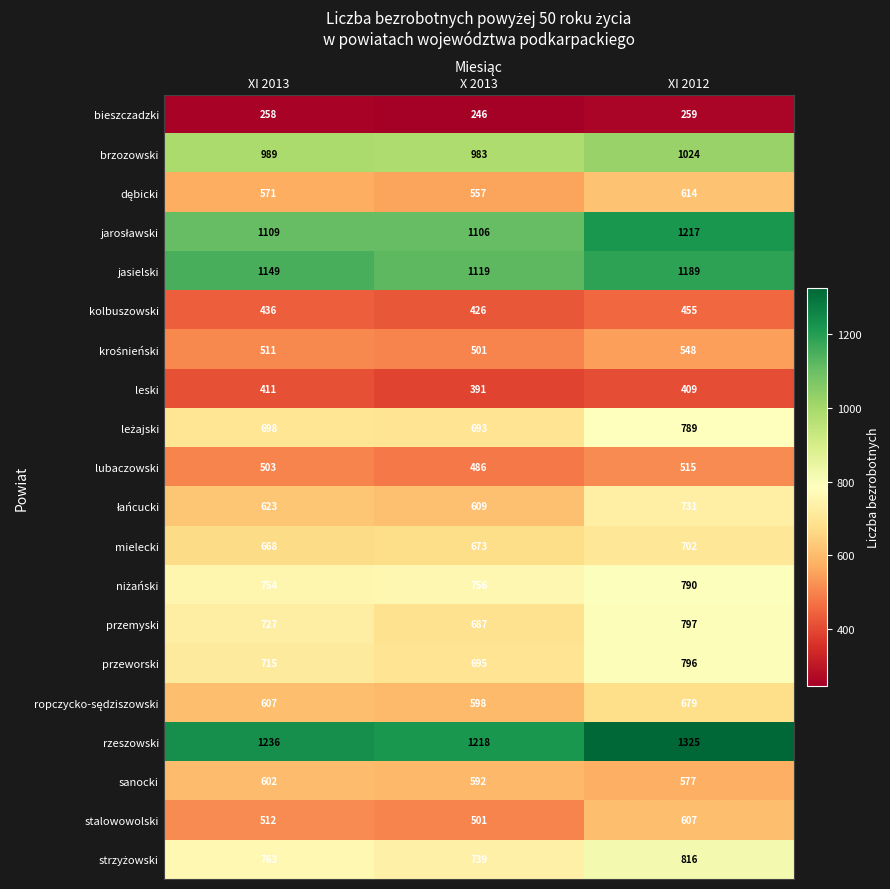

Which series has the largest total across all categories?

rzeszowski